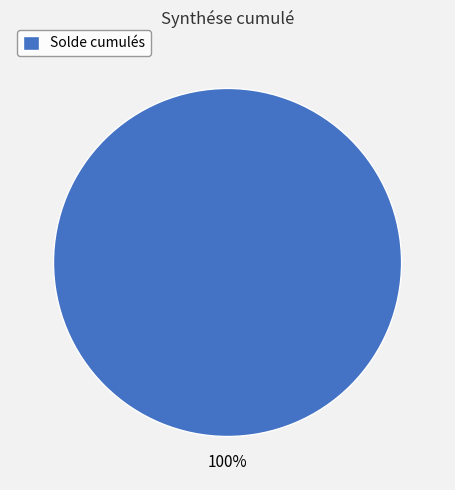

Is there any slice that represents more than half of the pie?

Yes